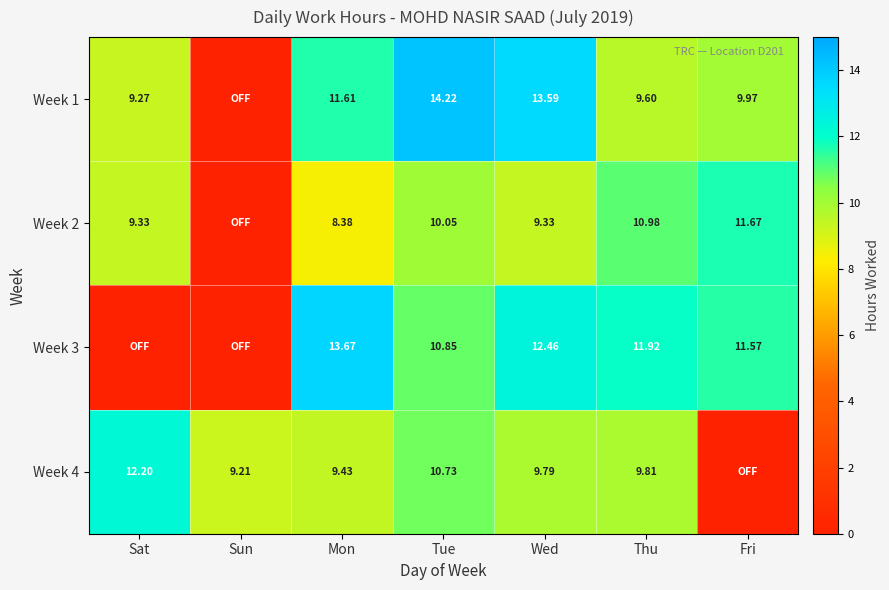

The value of Week 1 at Fri is 10.0. True or false?

True